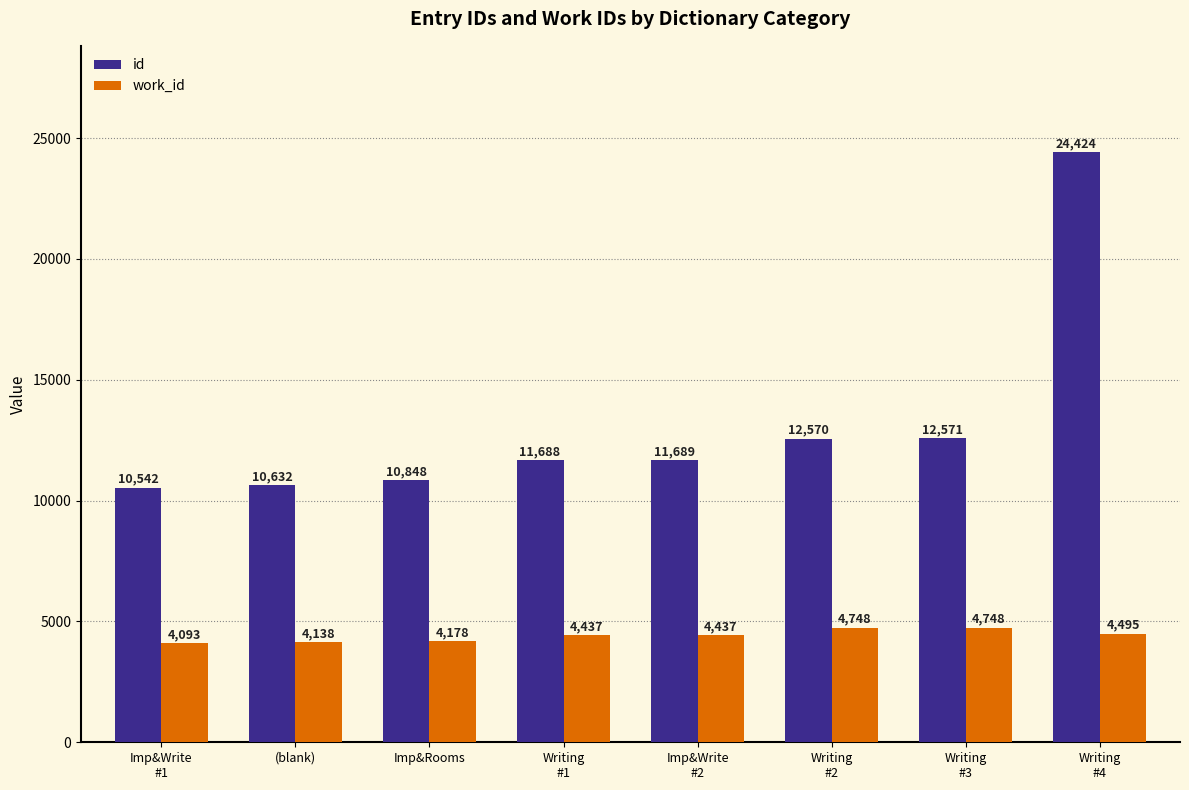

At how many categories does at least one series exceed 6679?

8